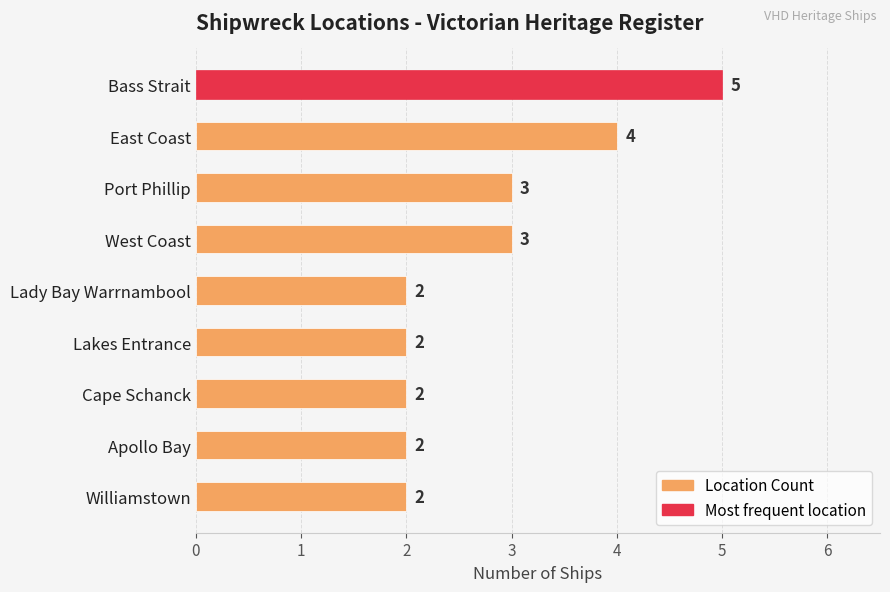

What is the label of the 8th bar from the top?

Apollo Bay